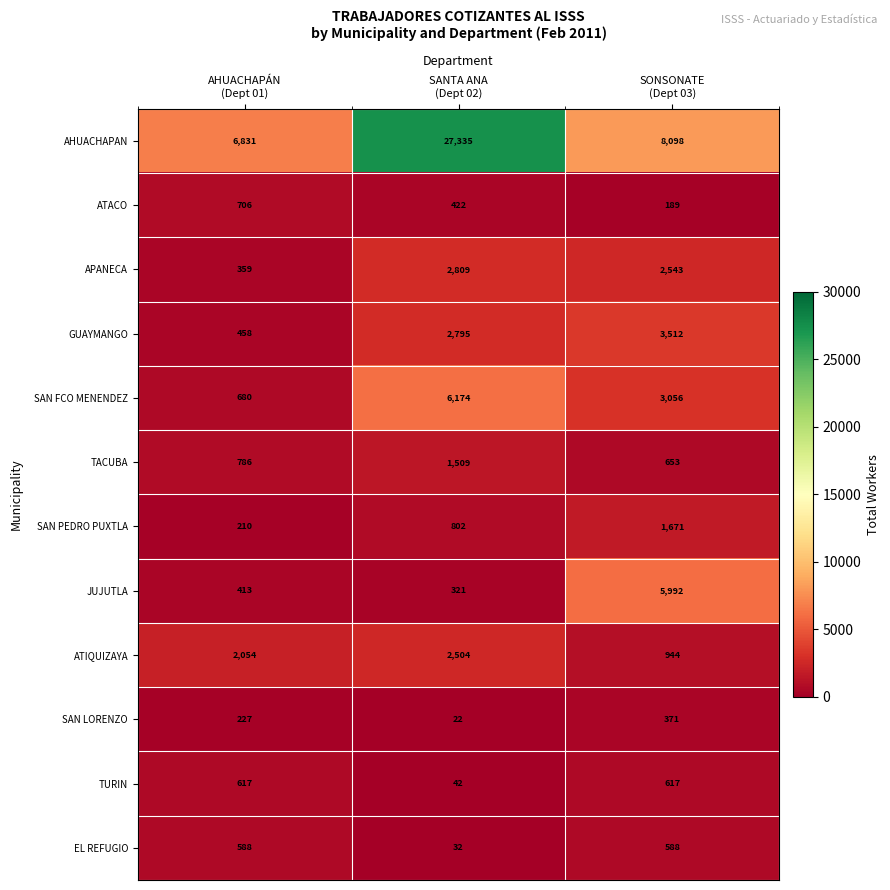

Between SANTA ANA
(Dept 02) and SONSONATE
(Dept 03), which series saw the biggest shift?

AHUACHAPAN